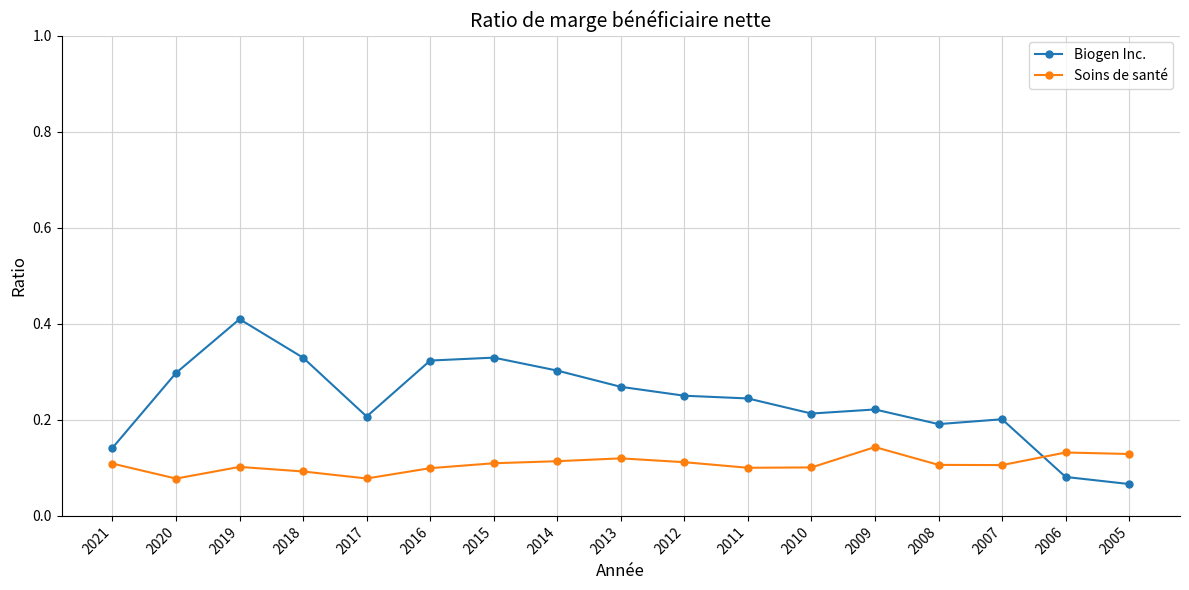

Count the Soins de santé values in the range 0 to 1.

17